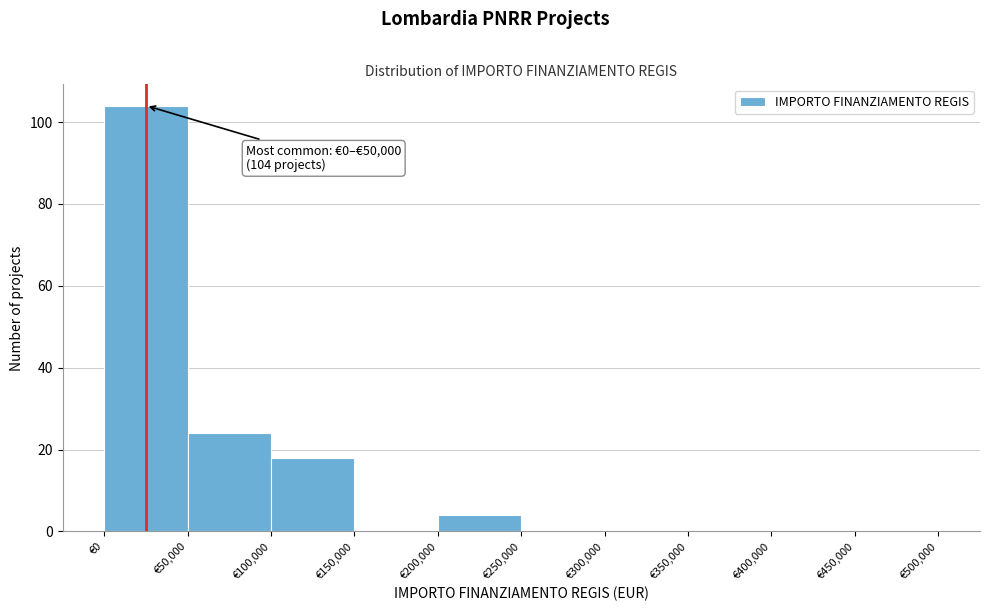

Which range on the x-axis has the tallest bar?

0 to 50000